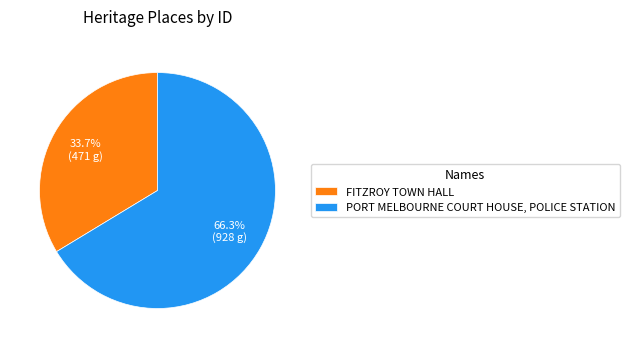

The PORT MELBOURNE COURT HOUSE, POLICE STATION slice represents 79% of the pie. True or false?

False